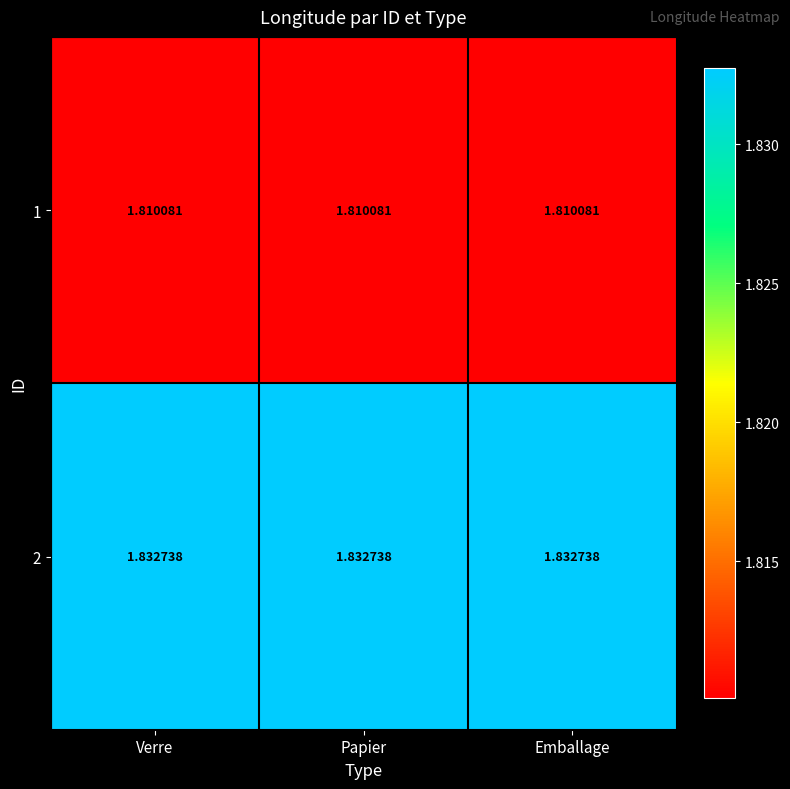

Is the value of 1 at Emballage greater than the value of 2 at Papier?

No